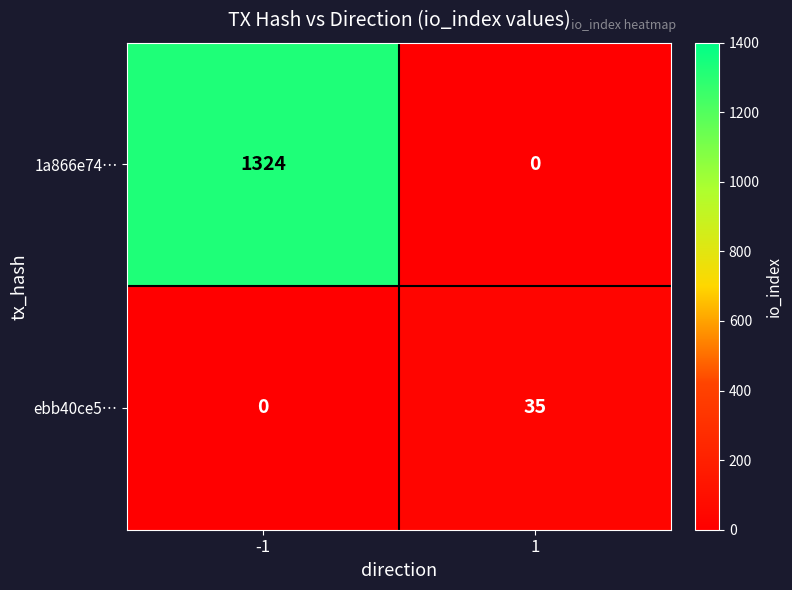

Which series has the widest spread of values?

1a866e74…